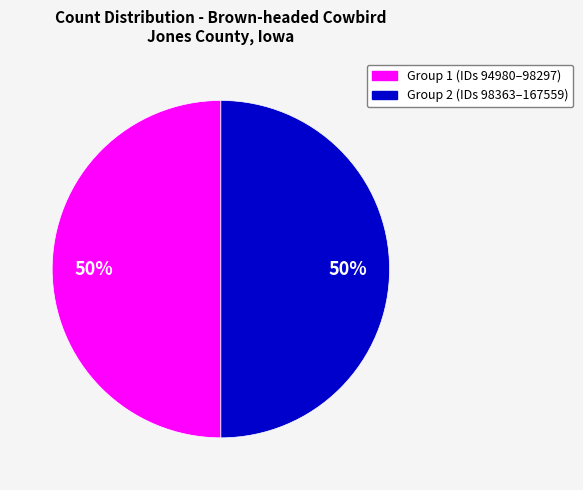

To the nearest percent, what is the average slice percentage?

50%